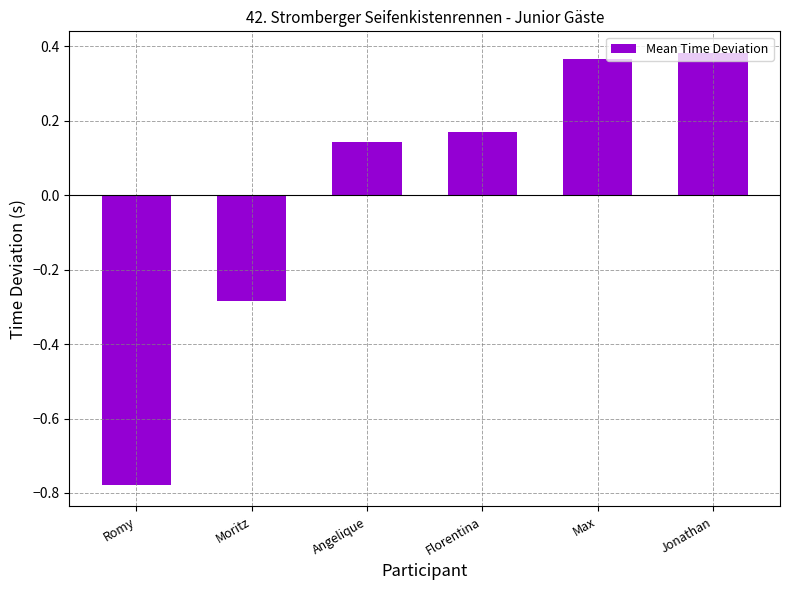

What is the difference between the maximum and minimum values?

1.2